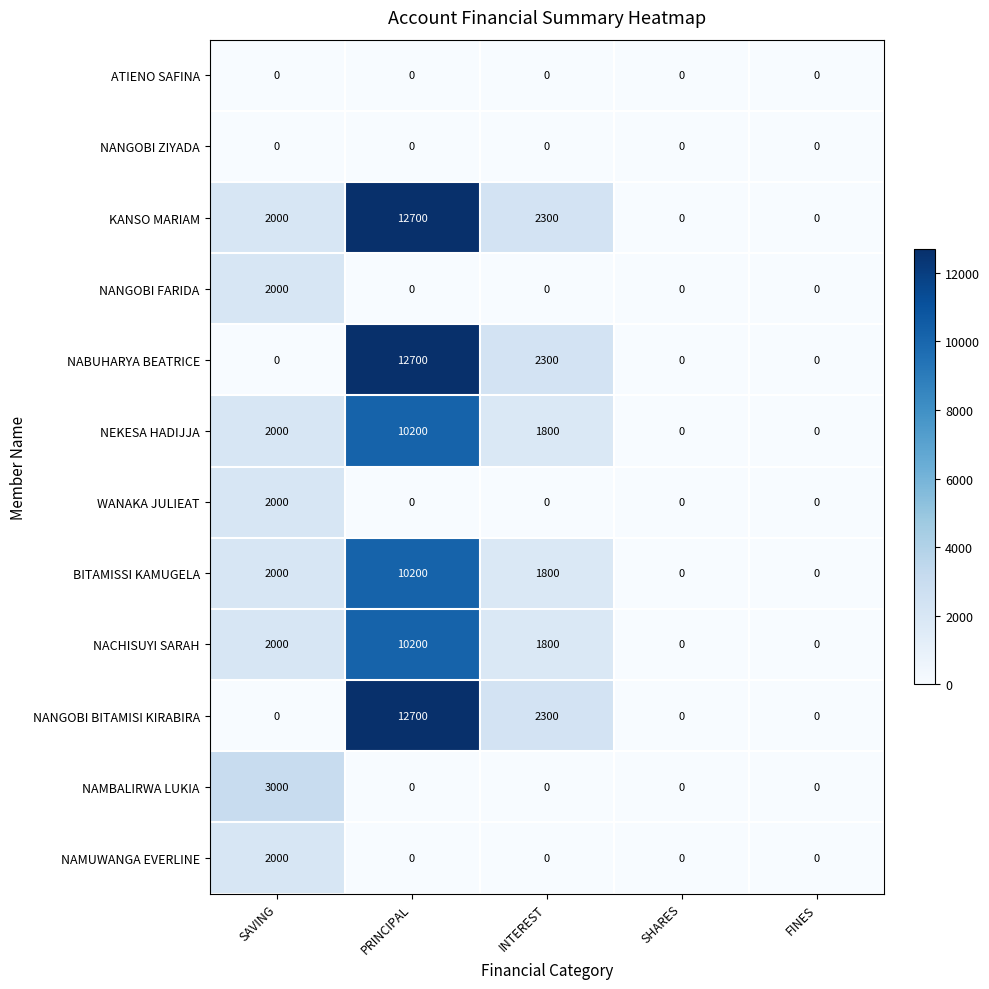

How many NABUHARYA BEATRICE values are between 0 and 2300?

4